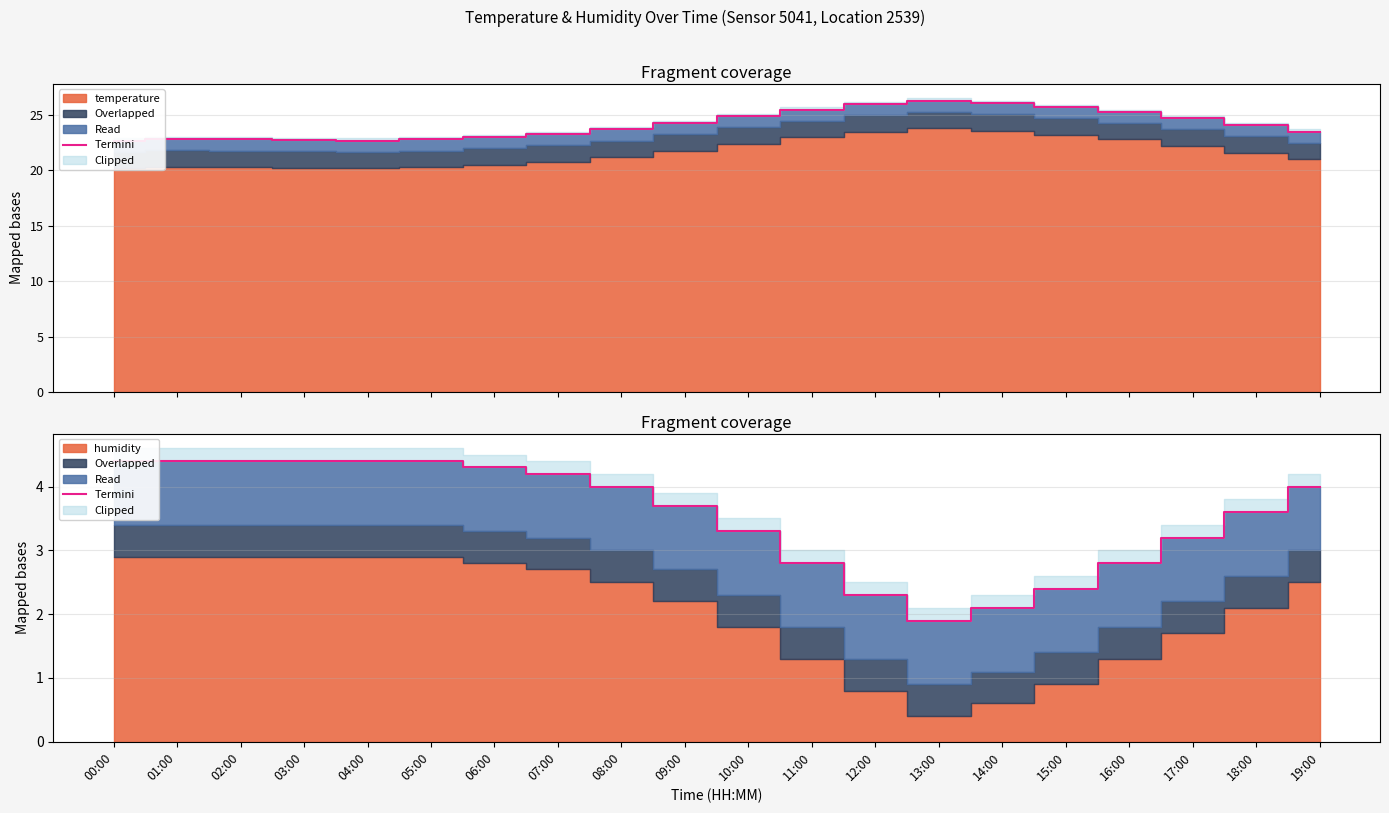

Rank the categories by value from lowest to highest.

13:00, 14:00, 12:00, 15:00, 11:00, 16:00, 17:00, 10:00, 18:00, 09:00, 08:00, 19:00, 07:00, 06:00, 00:00, 01:00, 02:00, 03:00, 04:00, 05:00